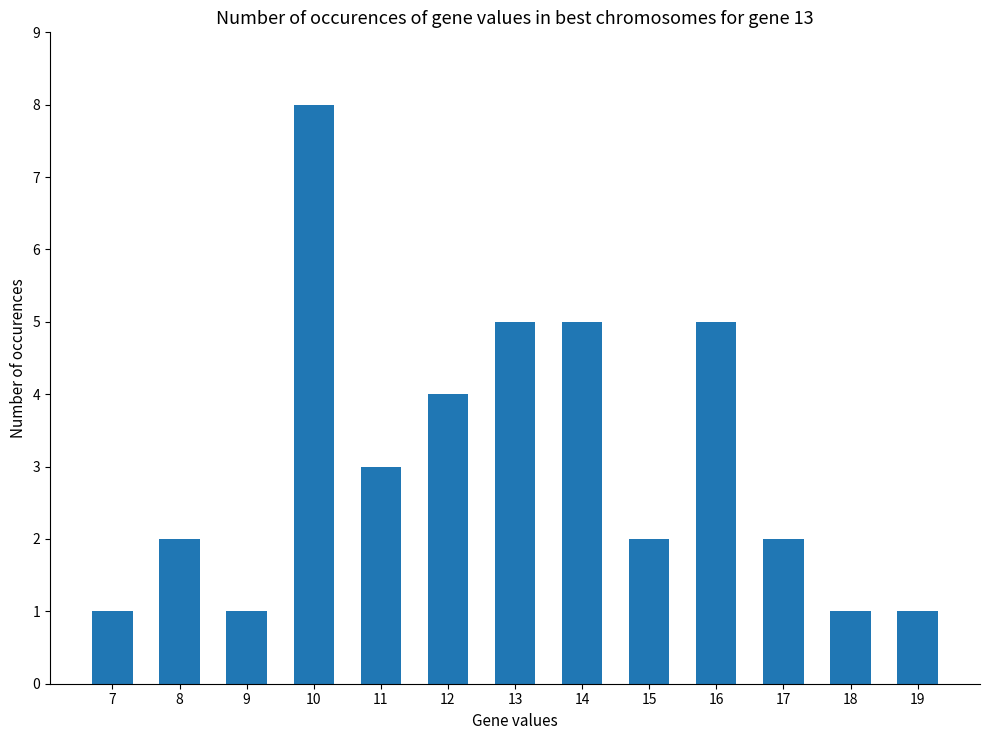

Approximately how many times larger is the value at 14 compared to 18?

5.0